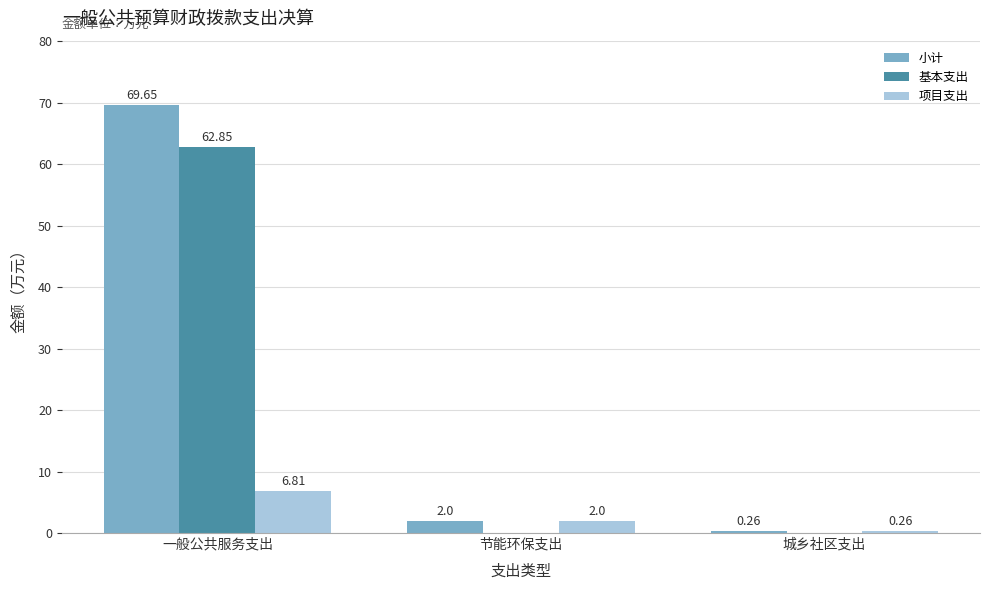

Which series has the widest spread of values?

小计